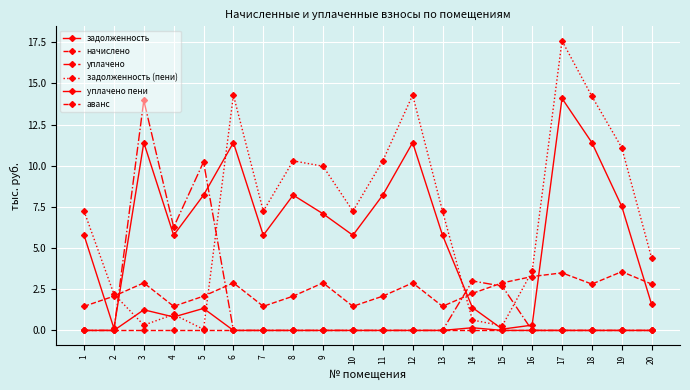

What is the value of the уплачено point at the 5th from the left?

10.2